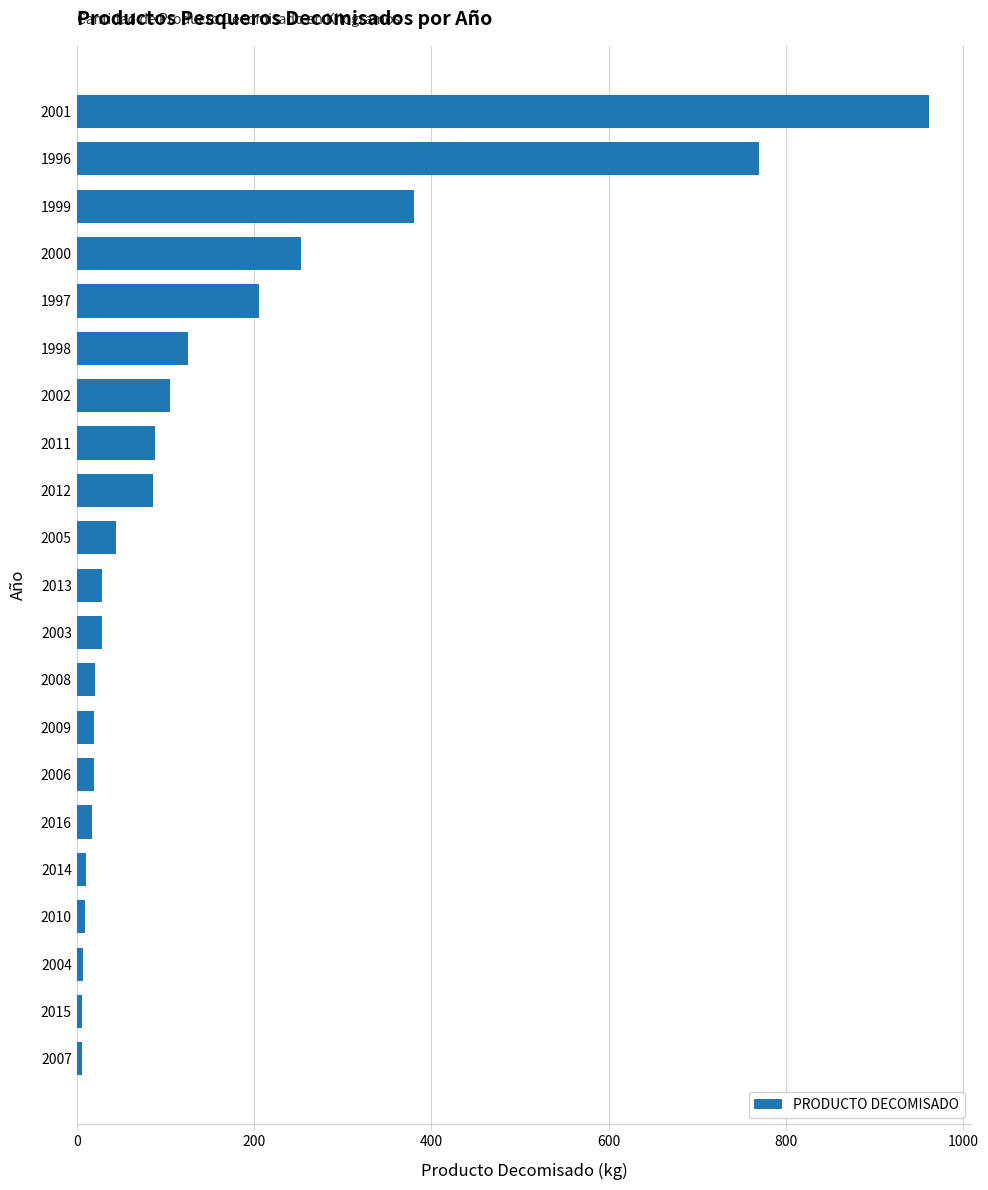

What is the average value?

152